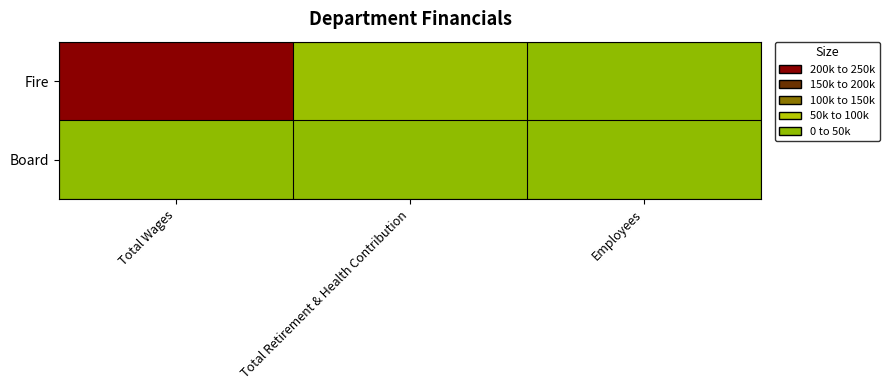

What is the greatest value displayed?

211727